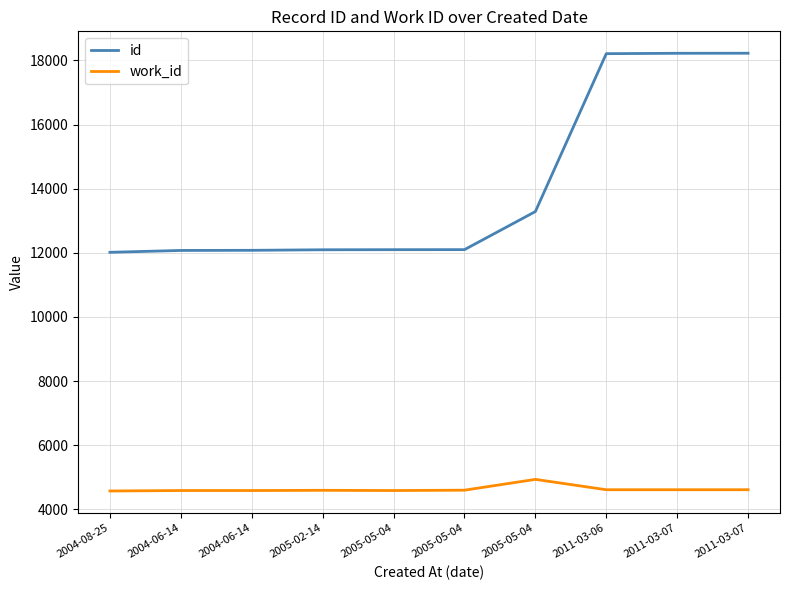

The id series shows 2822 at 2005-05-04. True or false?

False